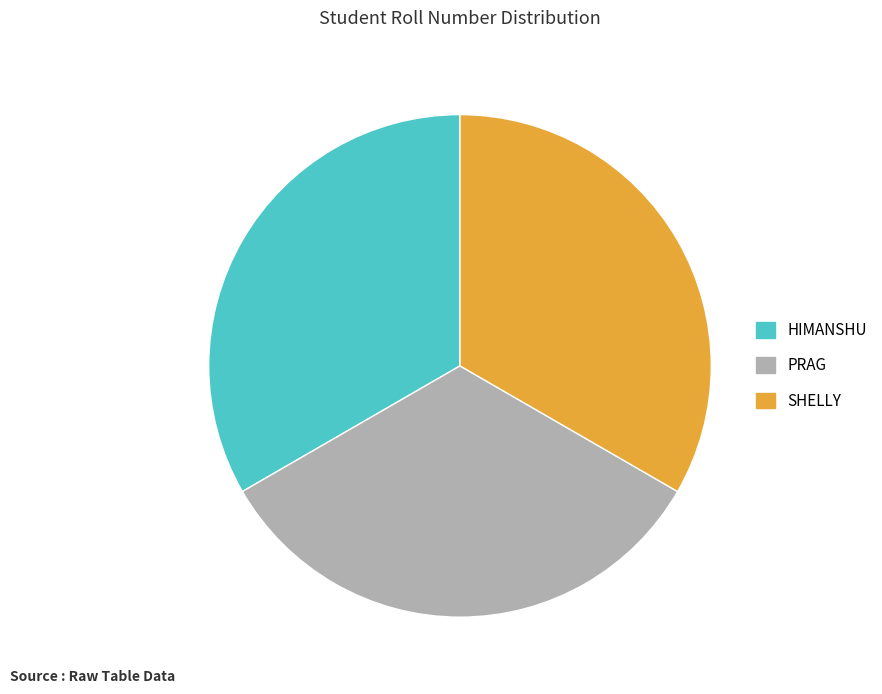

True or false: SHELLY accounts for 45% of the total.

False